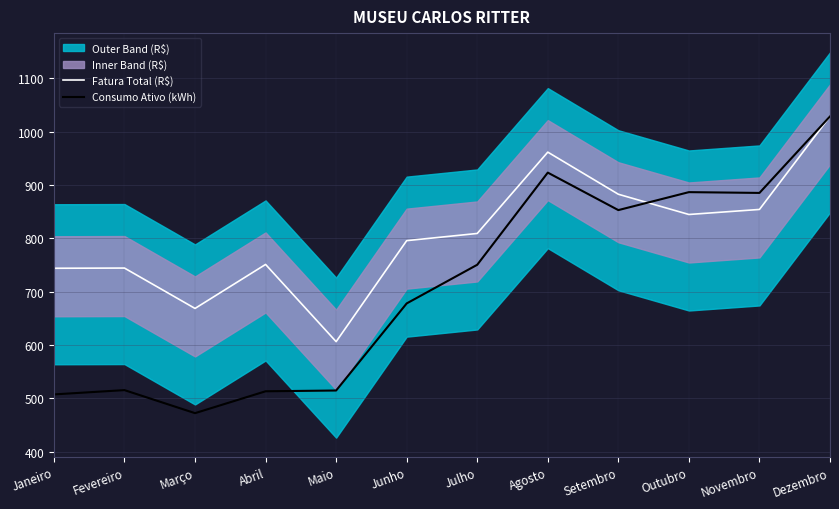

At Outubro, list the series in order from largest to smallest.

Consumo Ativo (kWh), Fatura Total (R$)